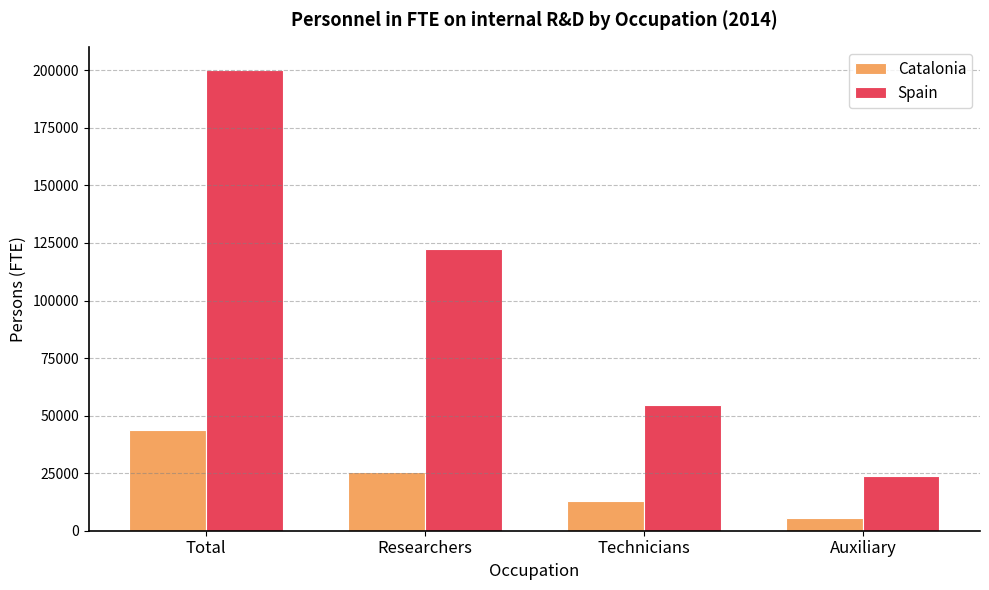

What are all the series names shown in the legend?

Catalonia, Spain